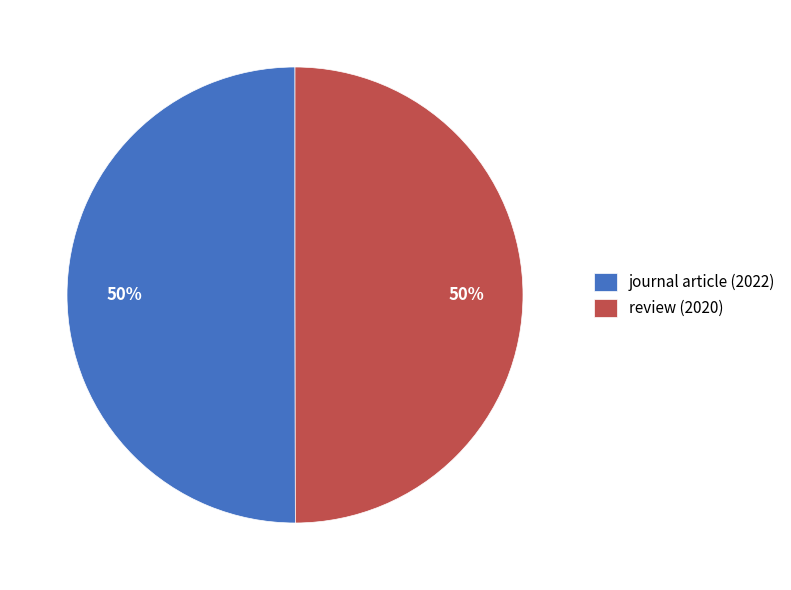

To the nearest percent, what is the average slice percentage?

50%